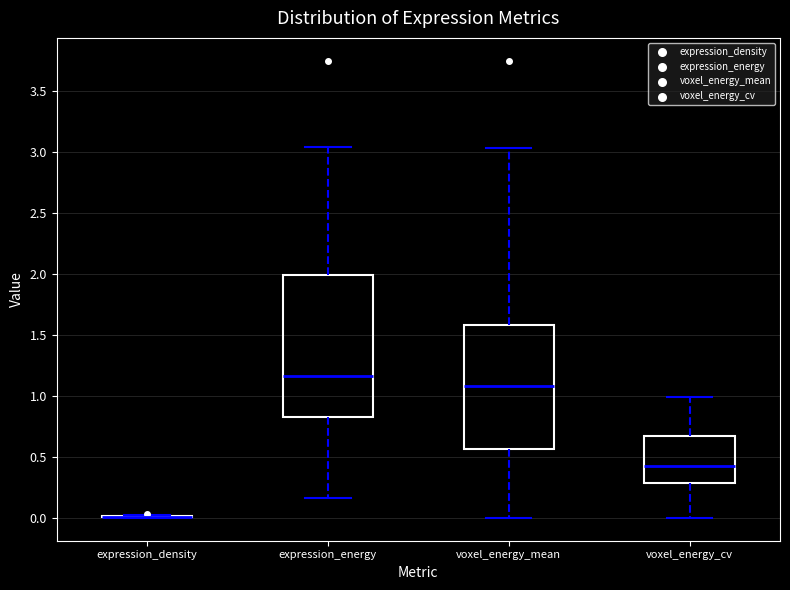

Reading left to right, read every box against the y-axis: the position of its median line, the range the box covers, and the ends of its whiskers. The values are not printed on the chart, so give them approximately, as read against the axis.

expression_density: box collapsed to a line at 0.00, whiskers 0.00 to 0.05
expression_energy: median 1.15, box 0.85 to 2.00, whiskers 0.15 to 3.05
voxel_energy_mean: median 1.10, box 0.55 to 1.60, whiskers 0.00 to 3.05
voxel_energy_cv: median 0.45, box 0.30 to 0.65, whiskers 0.00 to 1.00